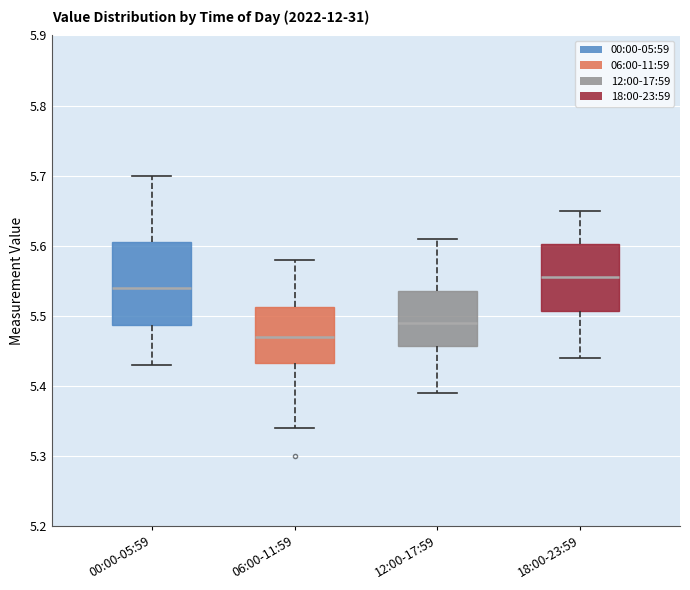

Reading left to right, read every box against the y-axis: the position of its median line, the range the box covers, and the ends of its whiskers. The values are not printed on the chart, so give them approximately, as read against the axis.

00:00-05:59: median 5.54, box 5.49 to 5.61, whiskers 5.43 to 5.70
06:00-11:59: median 5.47, box 5.43 to 5.51, whiskers 5.34 to 5.58
12:00-17:59: median 5.49, box 5.46 to 5.54, whiskers 5.39 to 5.61
18:00-23:59: median 5.56, box 5.51 to 5.60, whiskers 5.44 to 5.65